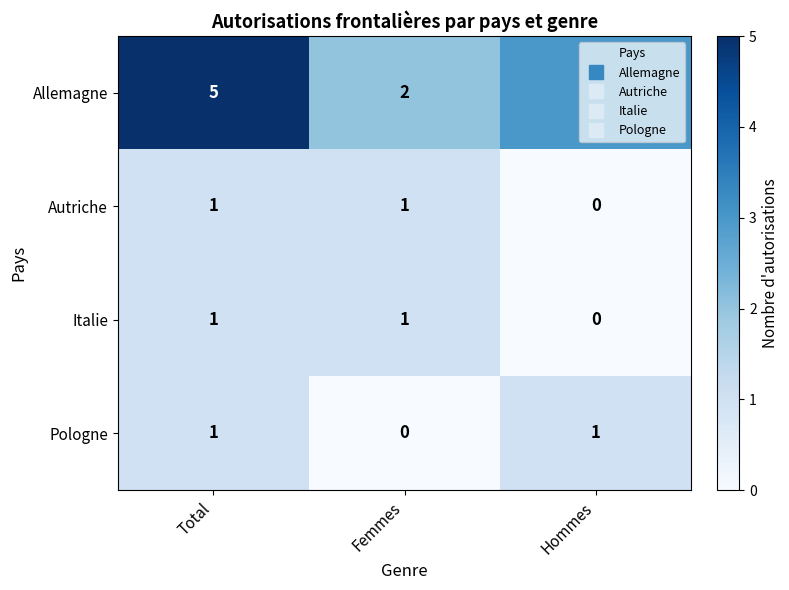

What value does the Allemagne series have at Hommes?

3